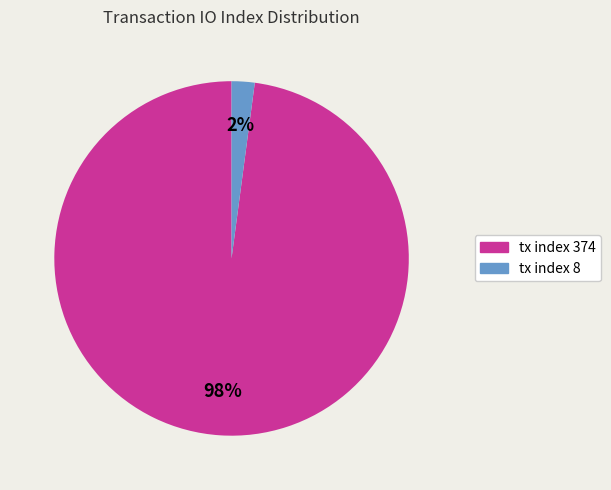

Rank the categories by value from lowest to highest.

tx index 8, tx index 374